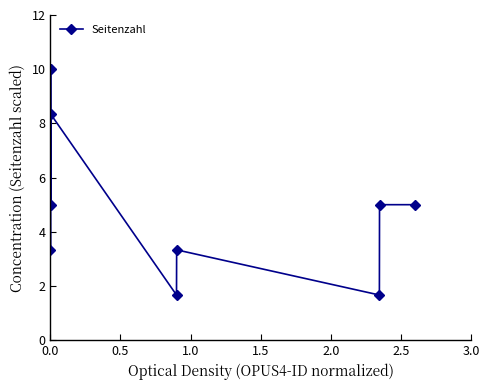

What is the value of the 4th point from the left?

5.0